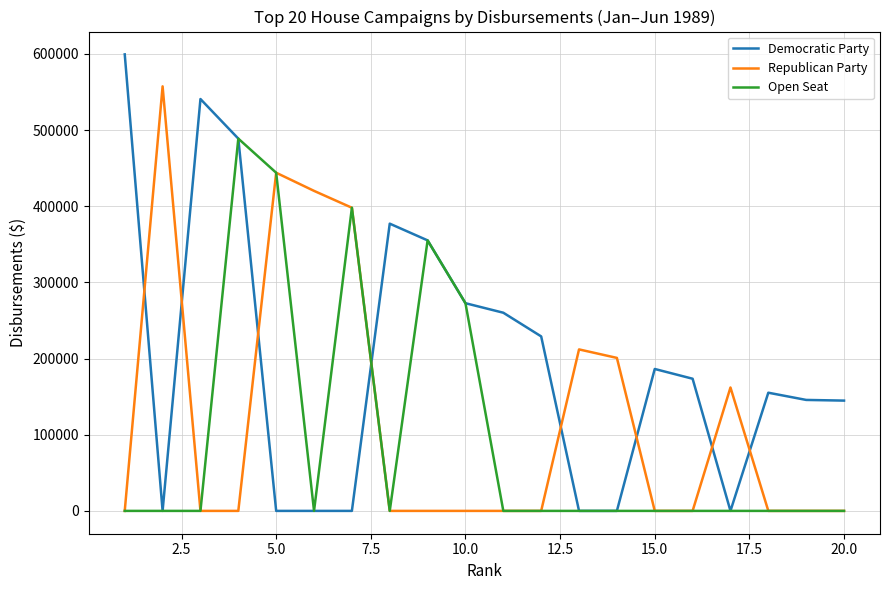

Which series has the widest spread of values?

Democratic Party